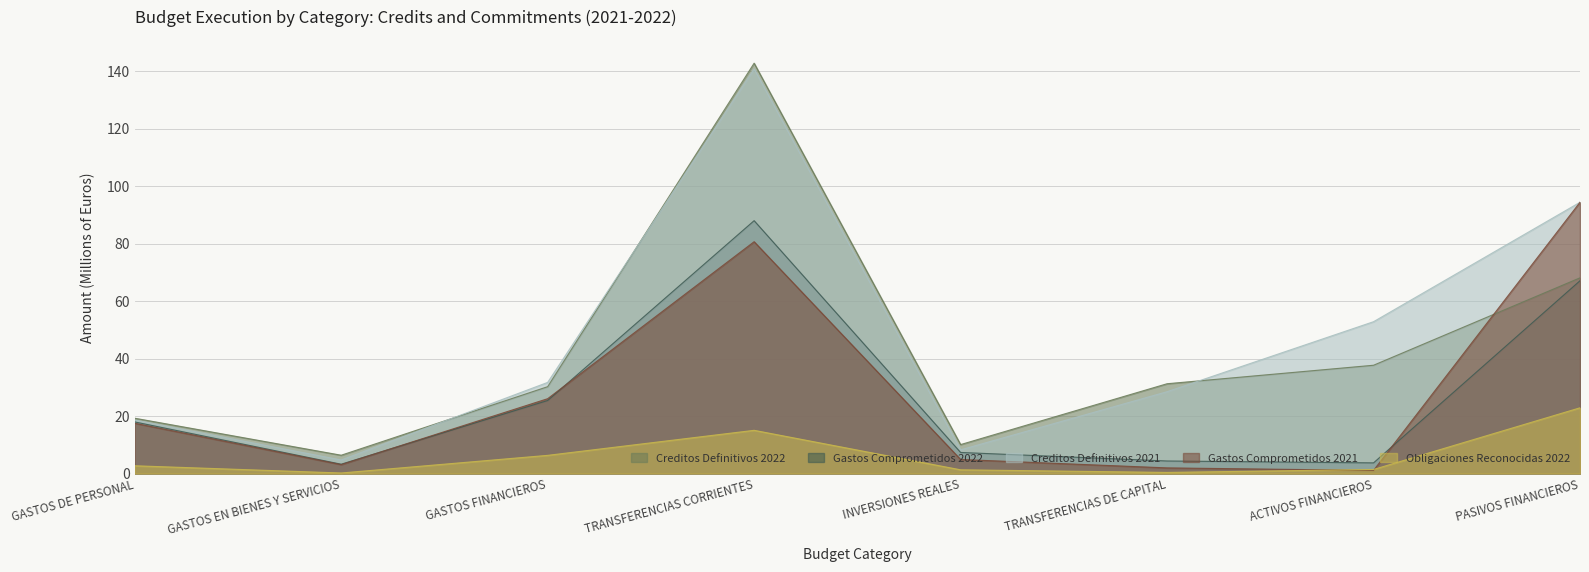

Read the Creditos Definitivos 2022 value at INVERSIONES REALES.

10.1